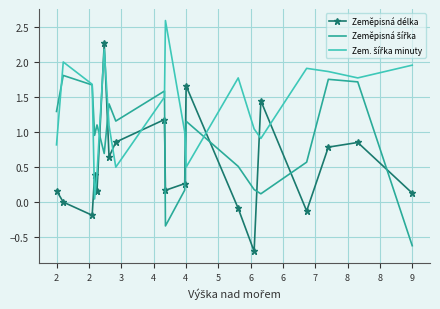

Does the chart have visible grid lines?

Yes